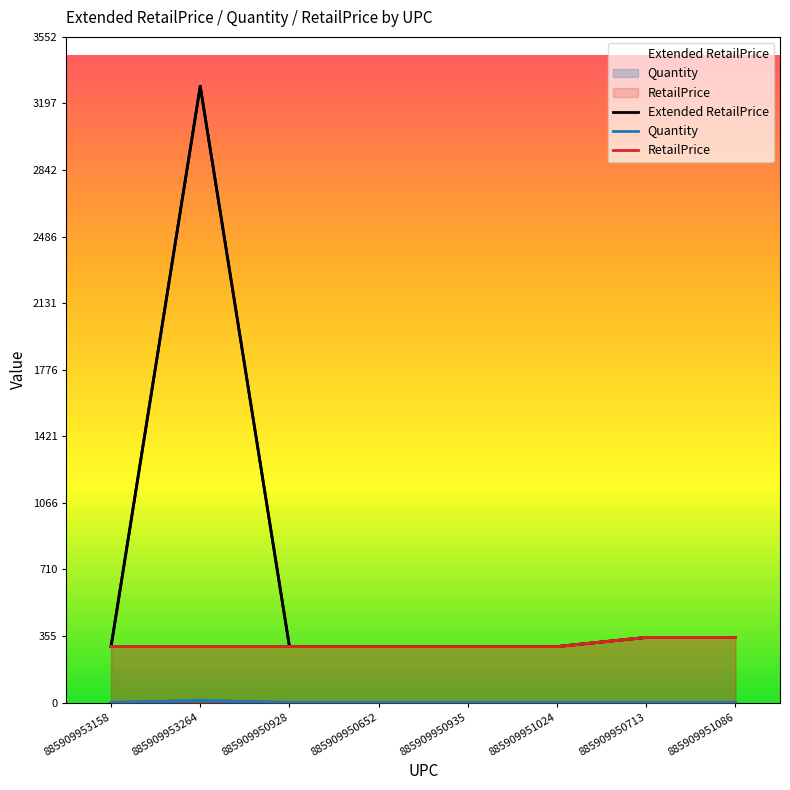

How many series are shown in this chart?

3